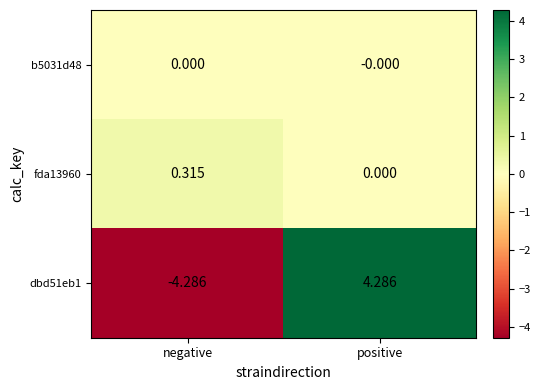

At which label does dbd51eb1 first exceed 4?

positive